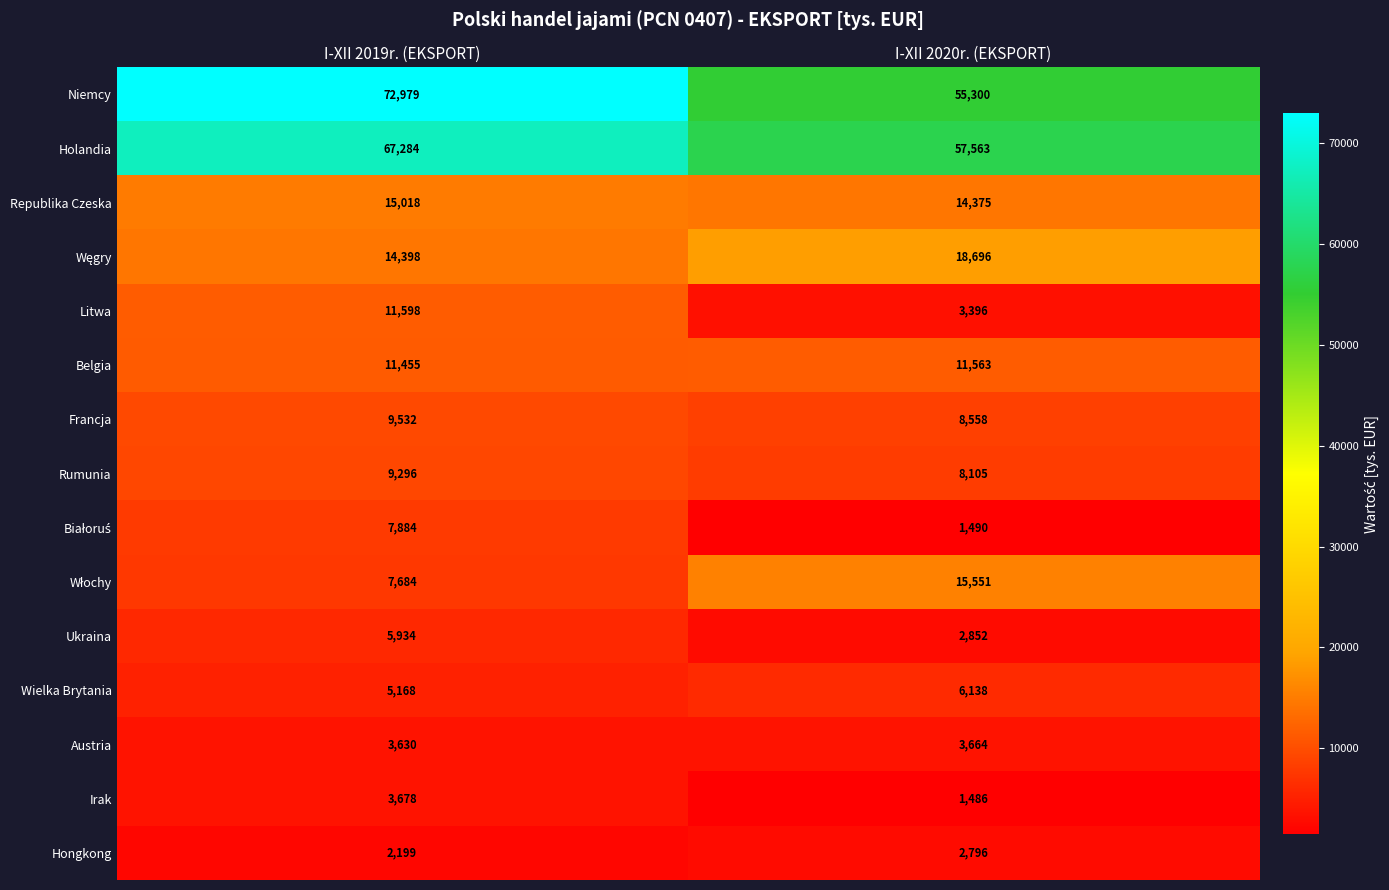

Is it true that Litwa equals 3396 at I-XII 2020r. (EKSPORT)?

True